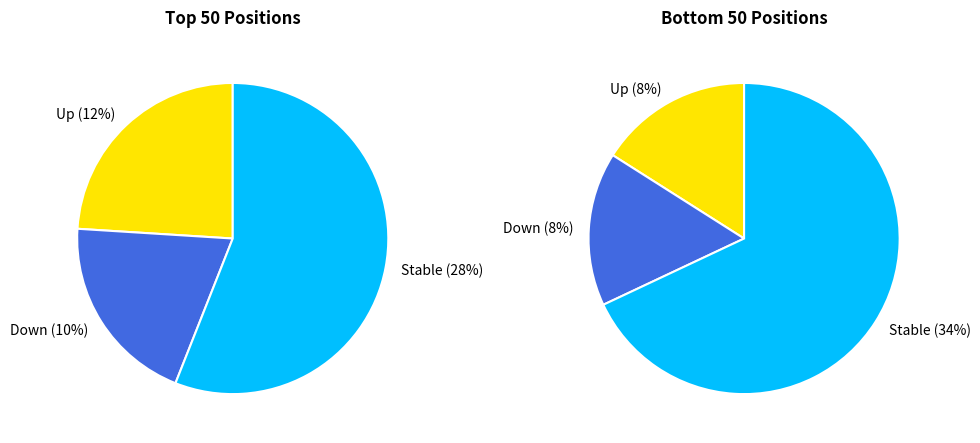

Which slice is the smallest?

down